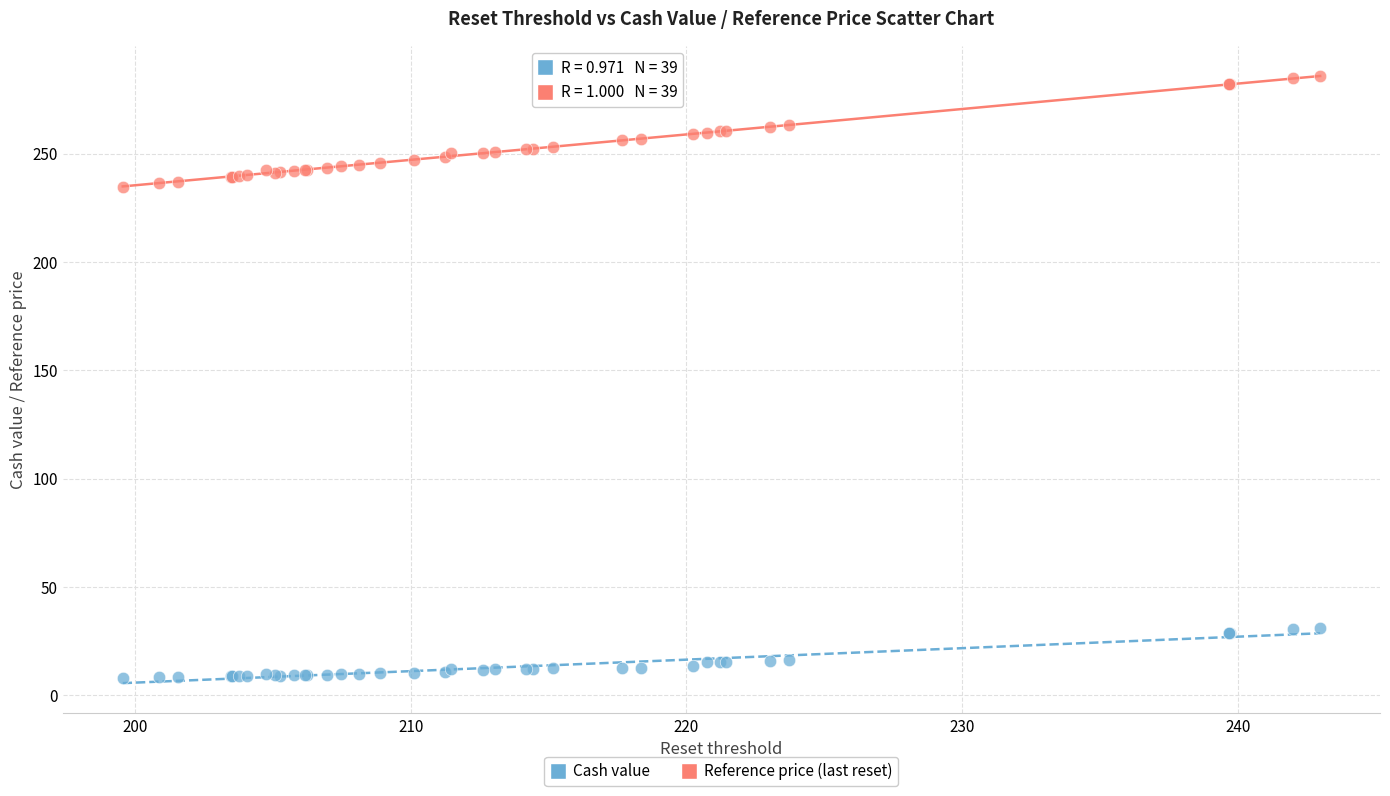

Which series has the widest spread of Y values?

Reference price (last reset)